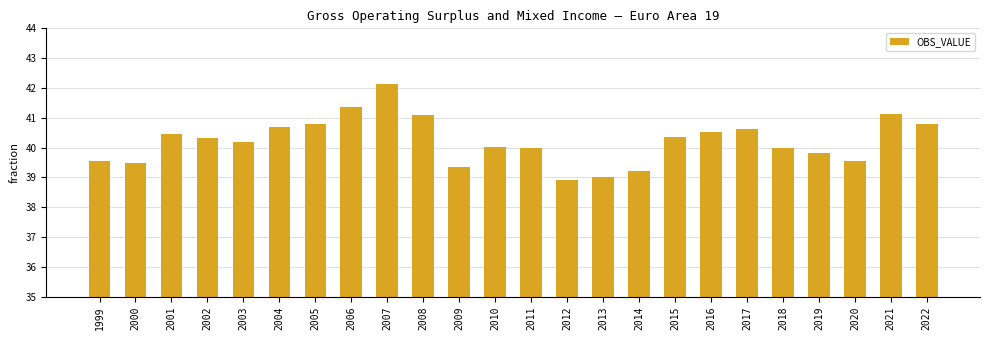

Approximately how many times larger is the value at 2000 compared to 2012?

1.0